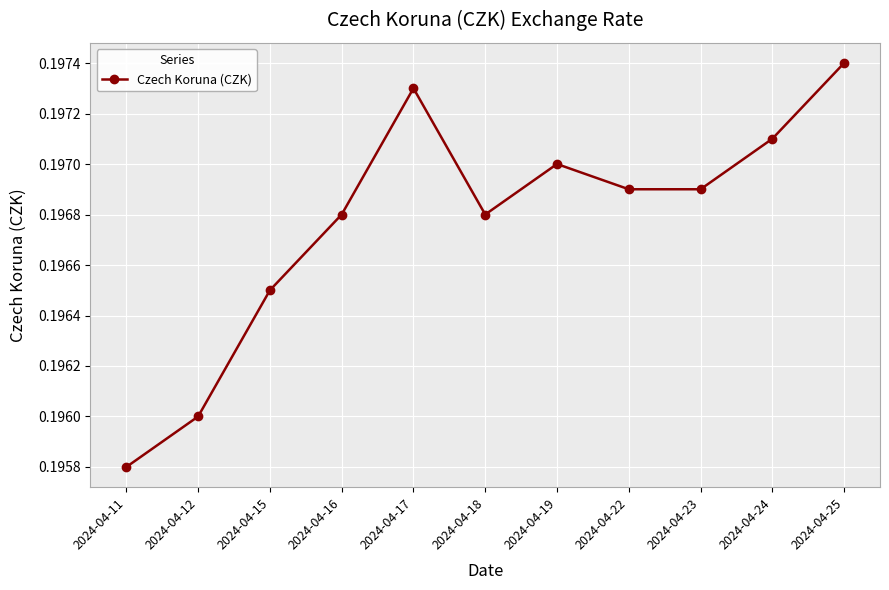

Does the chart display data point markers on the line(s)?

Yes